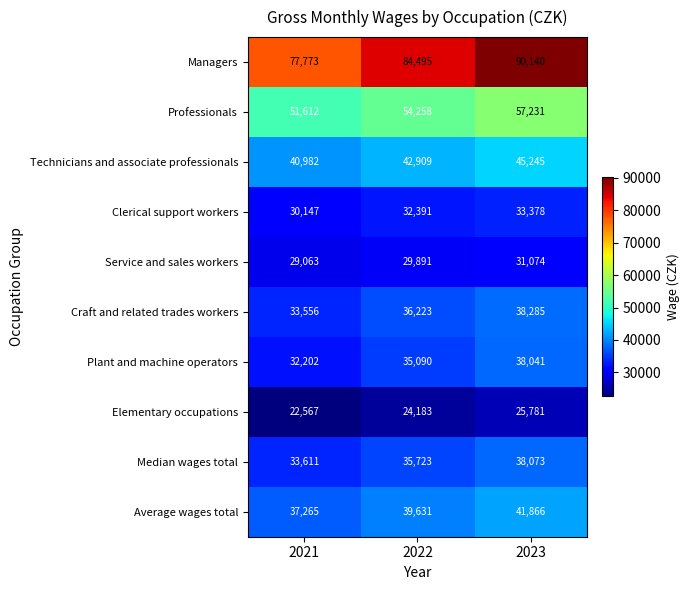

What is the sum of all Service and sales workers values?

90028